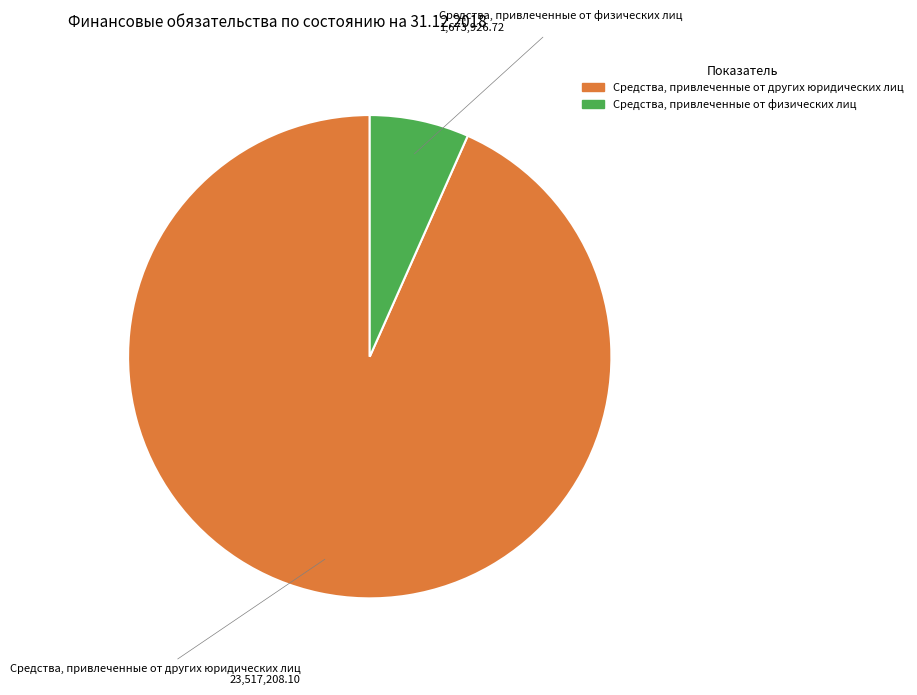

Is it true that Средства, привлеченные от других юридических лиц is 93% of the pie?

True